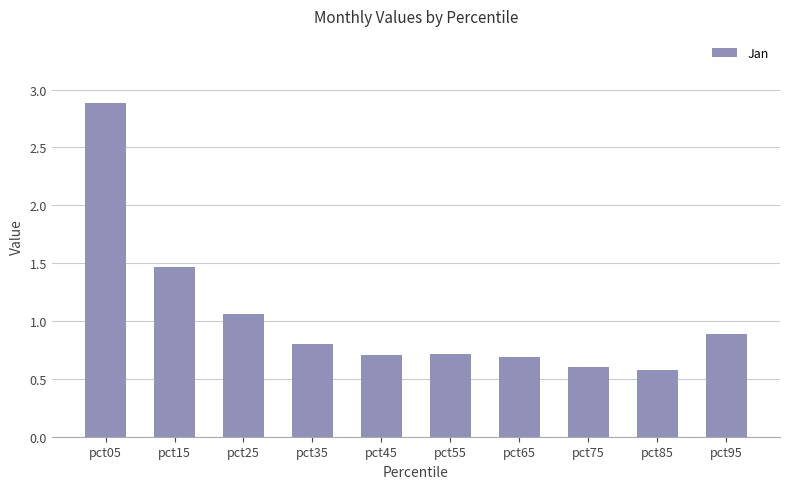

What is the average value?

1.0